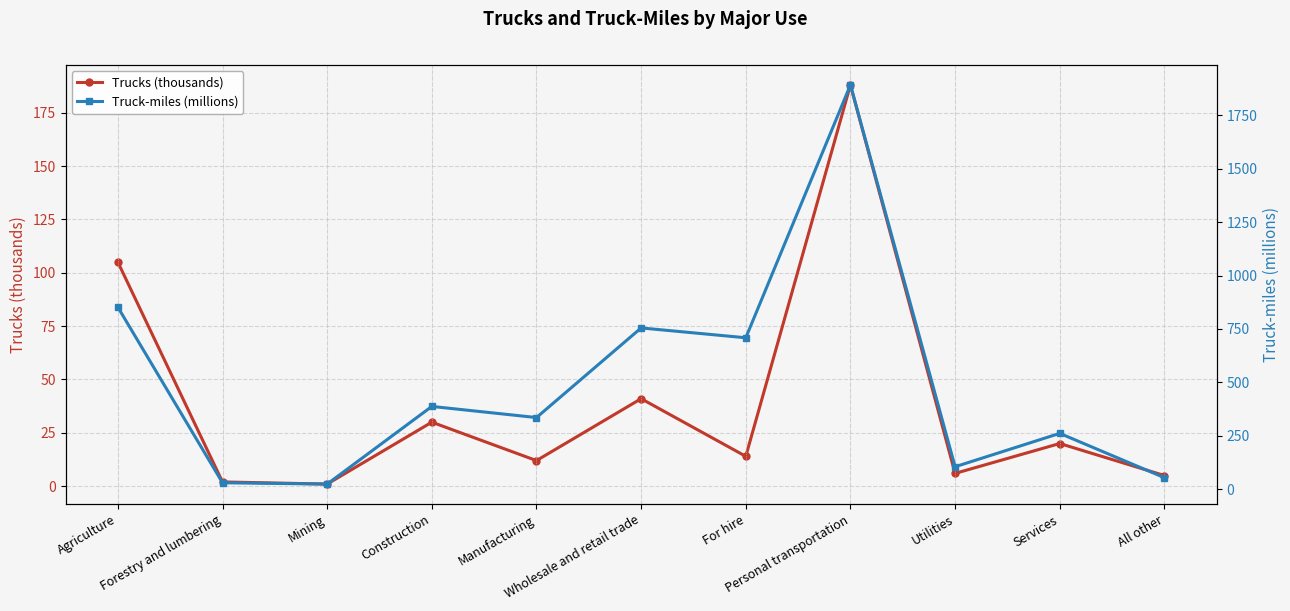

What is the sum of the Truck-miles (millions) values at Forestry and lumbering and Manufacturing?

367